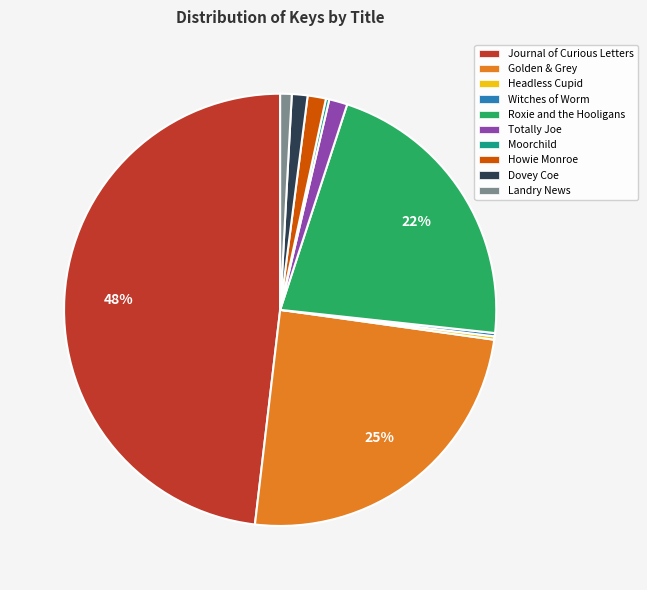

Do Landry News and Journal of Curious Letters together represent more than half of the pie?

No